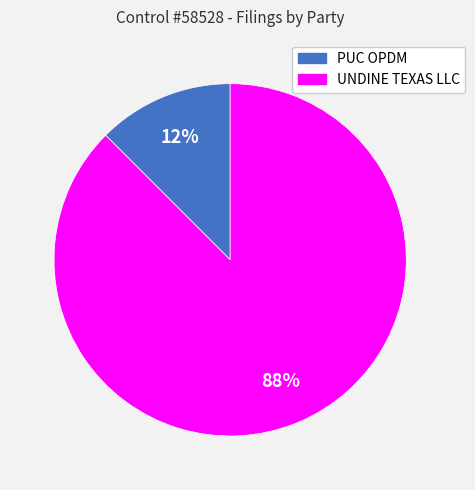

Is it true that UNDINE TEXAS LLC is 88% of the pie?

True